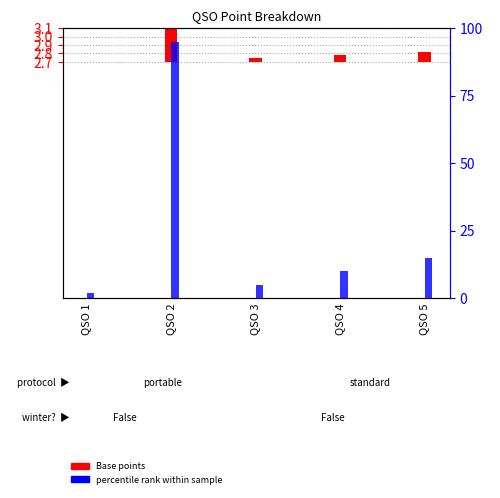

At which label is my station portable closest to 48?

QSO 5